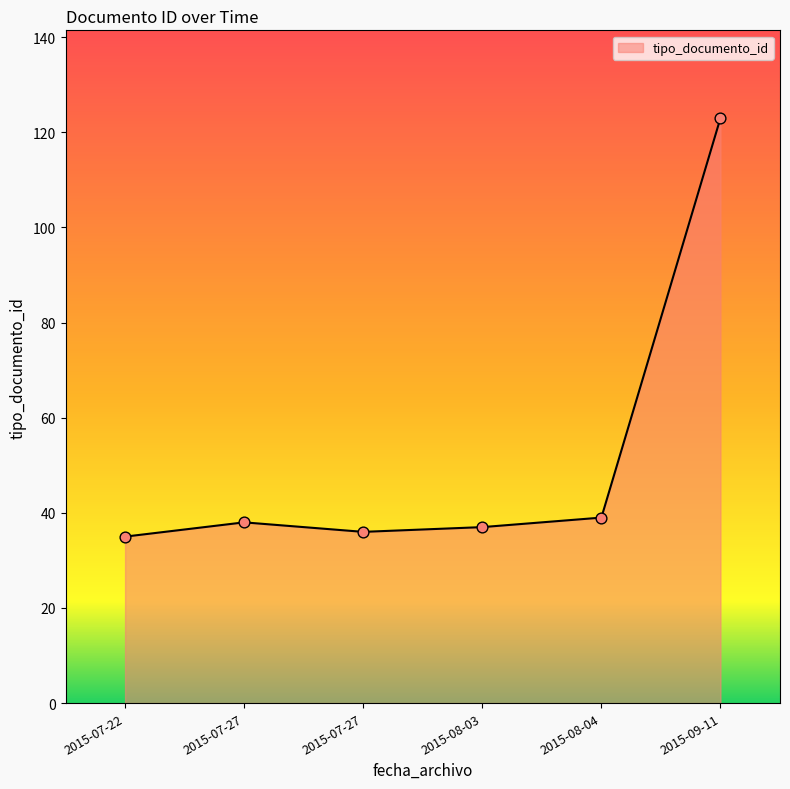

Approximately how many times larger is the value at 2015-07-22 compared to 2015-08-04?

0.9